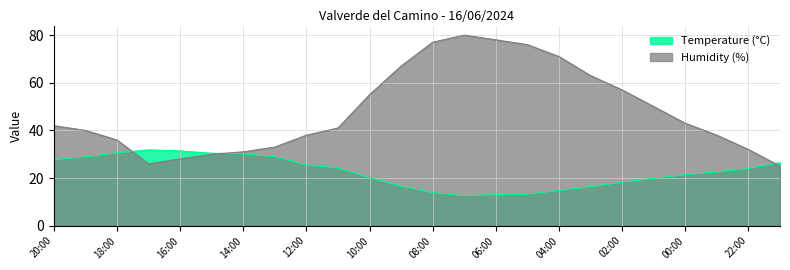

Rank the categories by Temperature (°C) value from lowest to highest.

07:00, 06:00, 05:00, 08:00, 04:00, 03:00, 09:00, 02:00, 01:00, 10:00, 00:00, 23:00, 22:00, 11:00, 12:00, 21:00, 20:00, 19:00, 13:00, 14:00, 15:00, 18:00, 16:00, 17:00